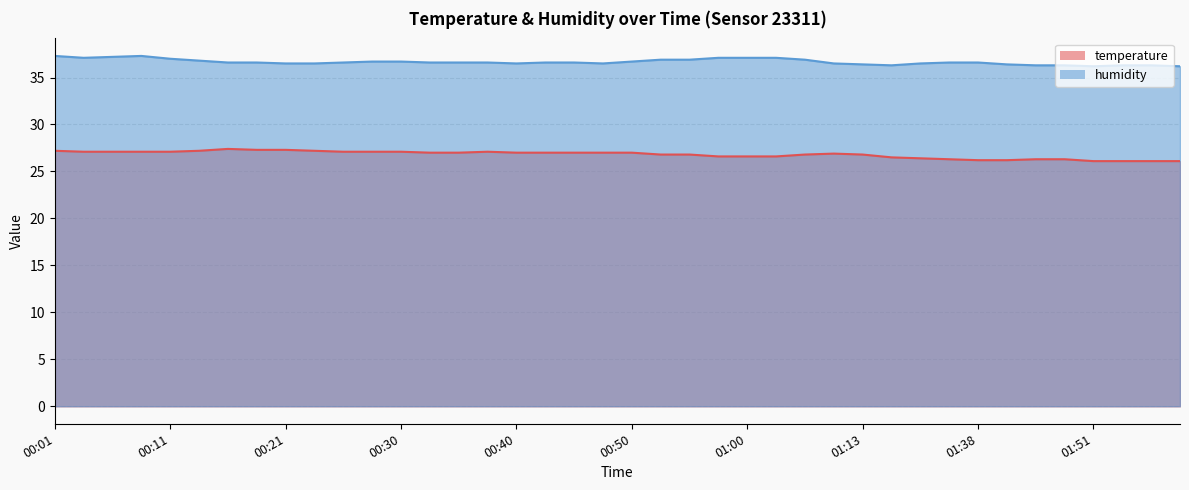

Which category has the lowest value in the temperature series?

01:51